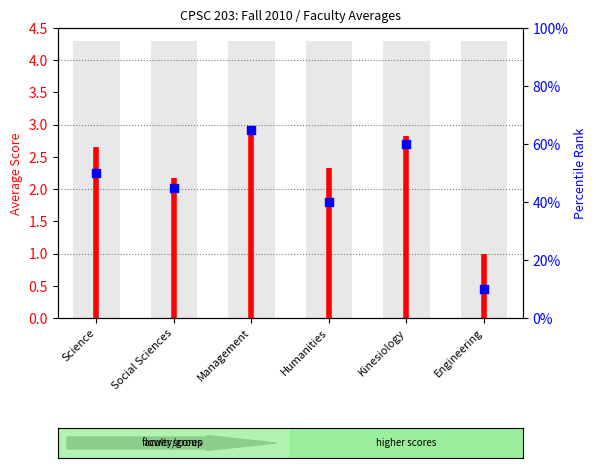

What is the ratio of the value at Social Sciences to the value at Management?

0.7